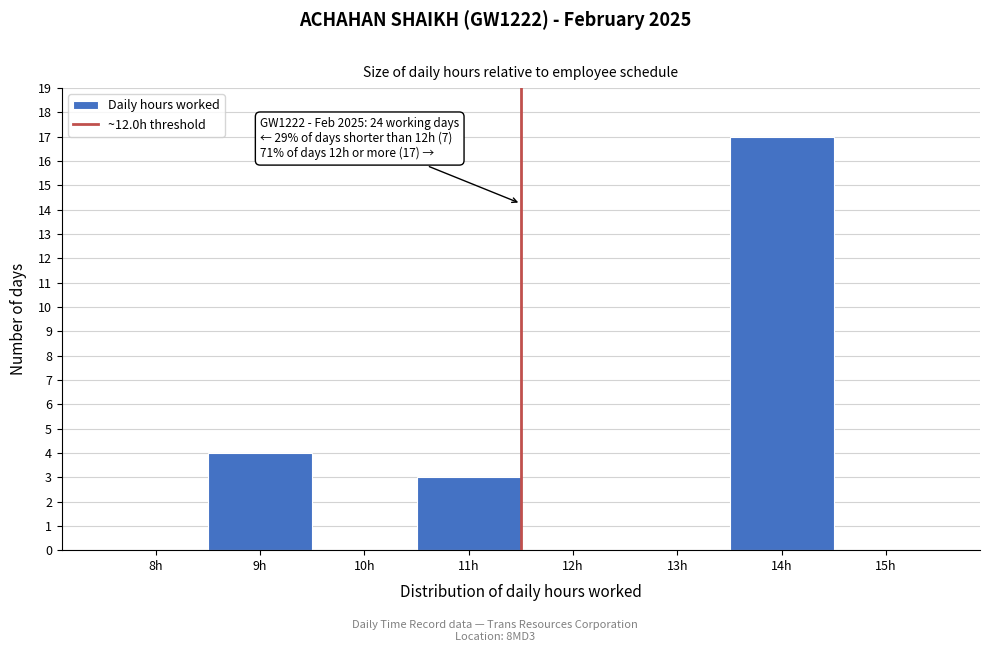

Reading left to right, transcribe all the data shown in this chart.

8h=0	9h=4	10h=0	11h=3	12h=0	13h=0	14h=17	15h=0